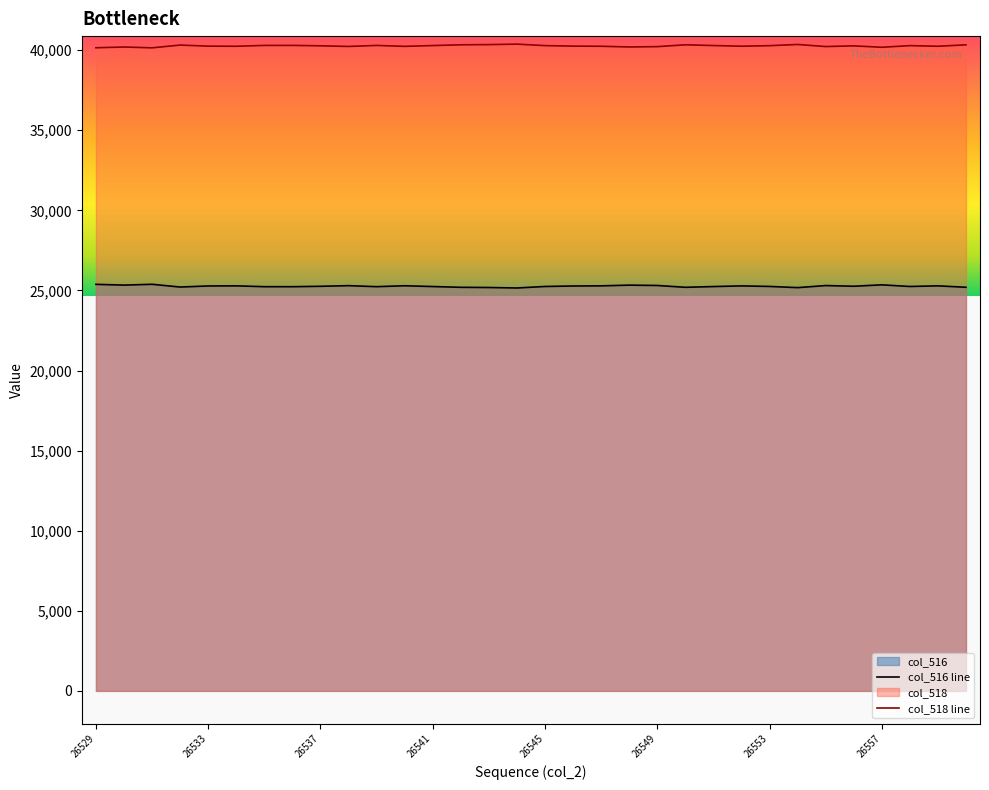

How many interior local valleys does the col_518 line series have?

9